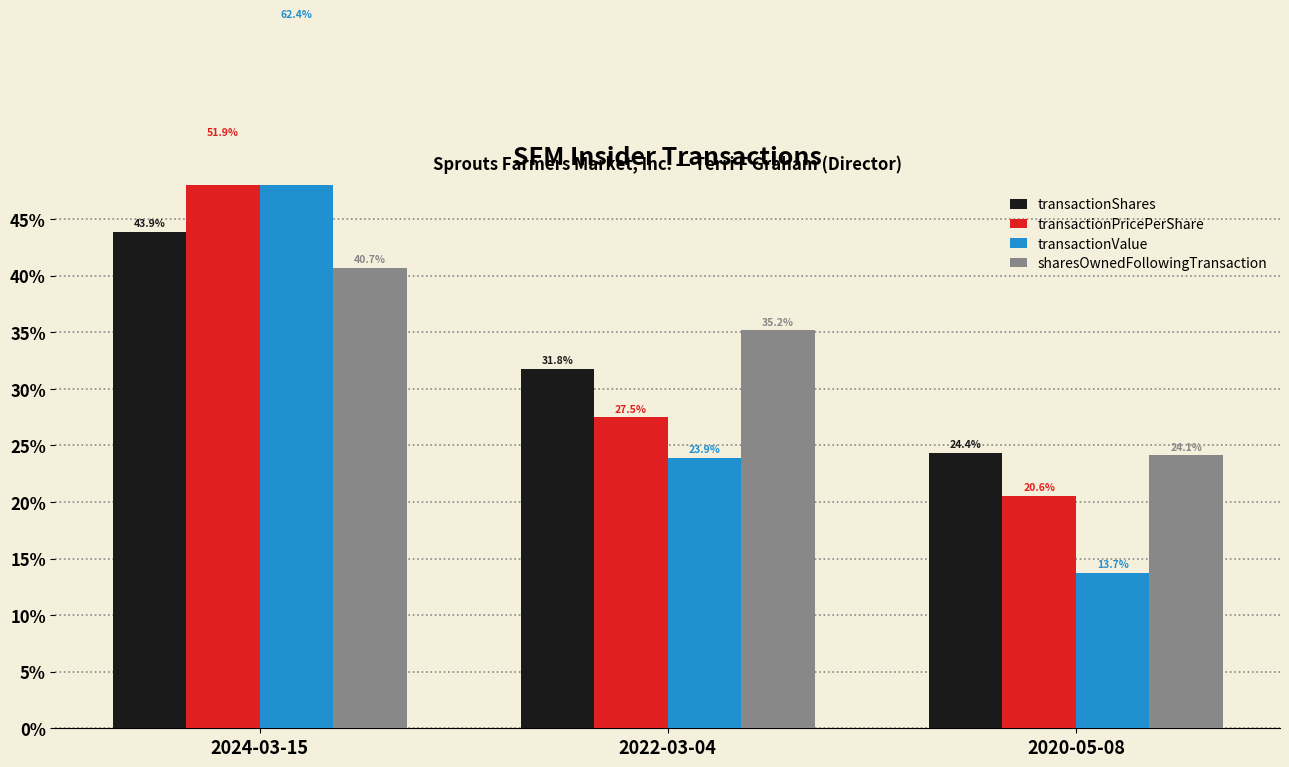

What is the lowest value of the sharesOwnedFollowingTransaction series?

24.1